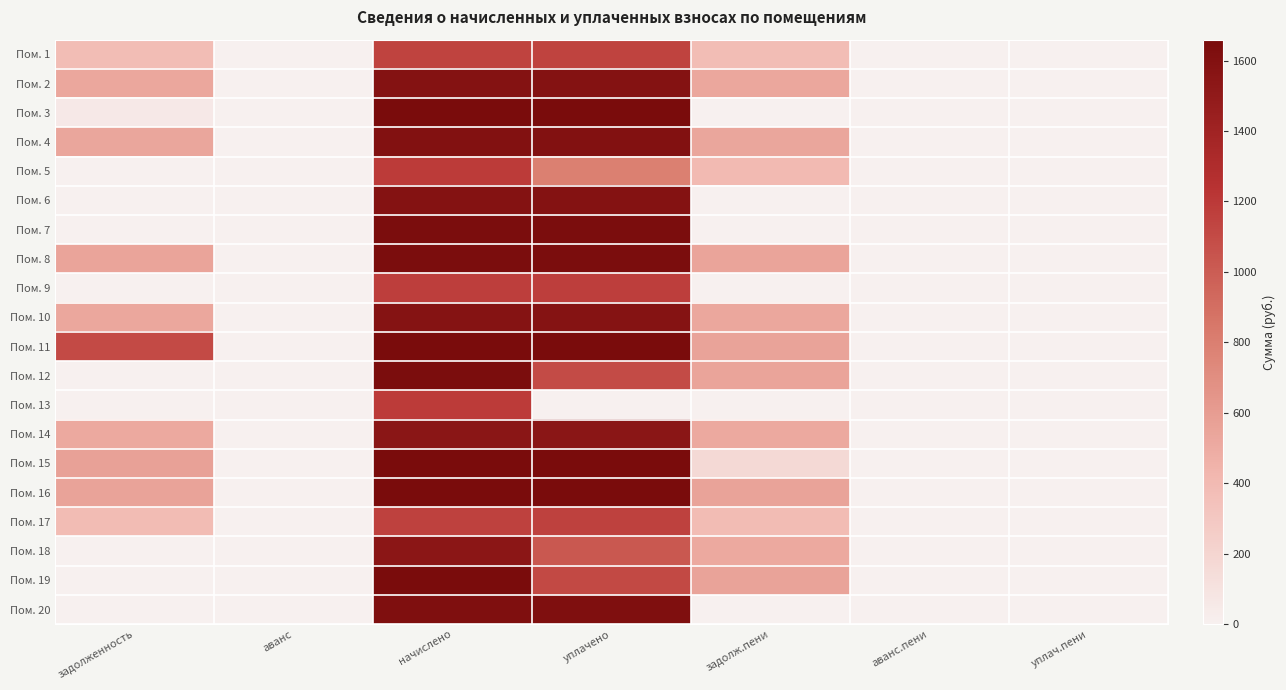

What is the spread (max minus min) of values at начислено?

556.7